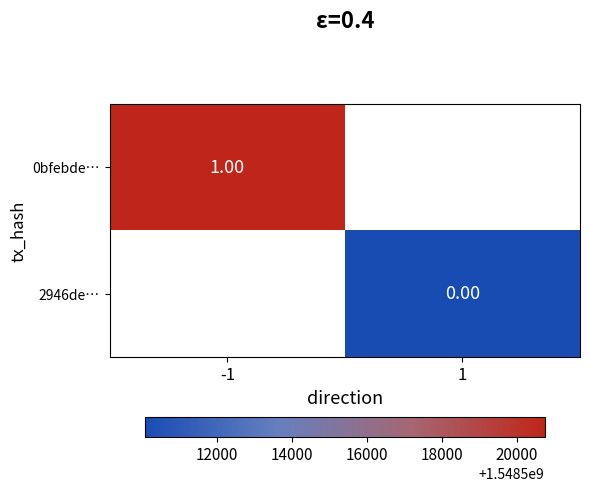

Rank the series at -1 from highest to lowest value.

0bfebde…, 2946de…